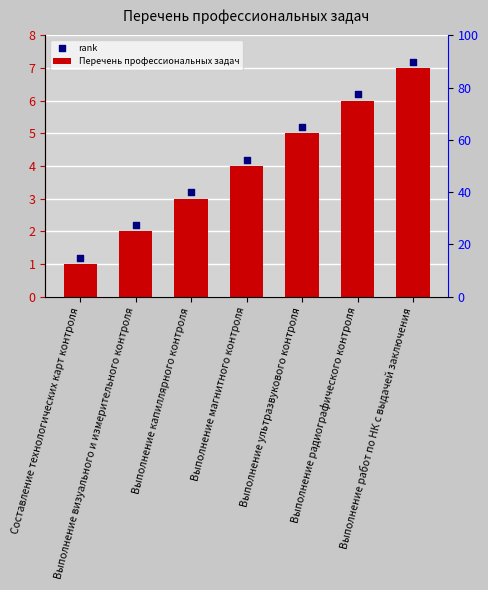

Is the value of rank at Выполнение визуального и измерительного контроля greater than the value of Перечень профессиональных задач at Выполнение работ по НК с выдачей заключения?

No